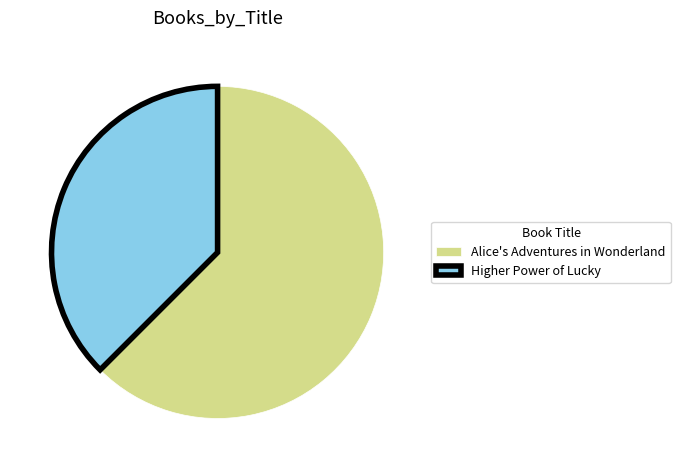

Combined, do Alice's Adventures in Wonderland and Higher Power of Lucky account for over 50%?

Yes